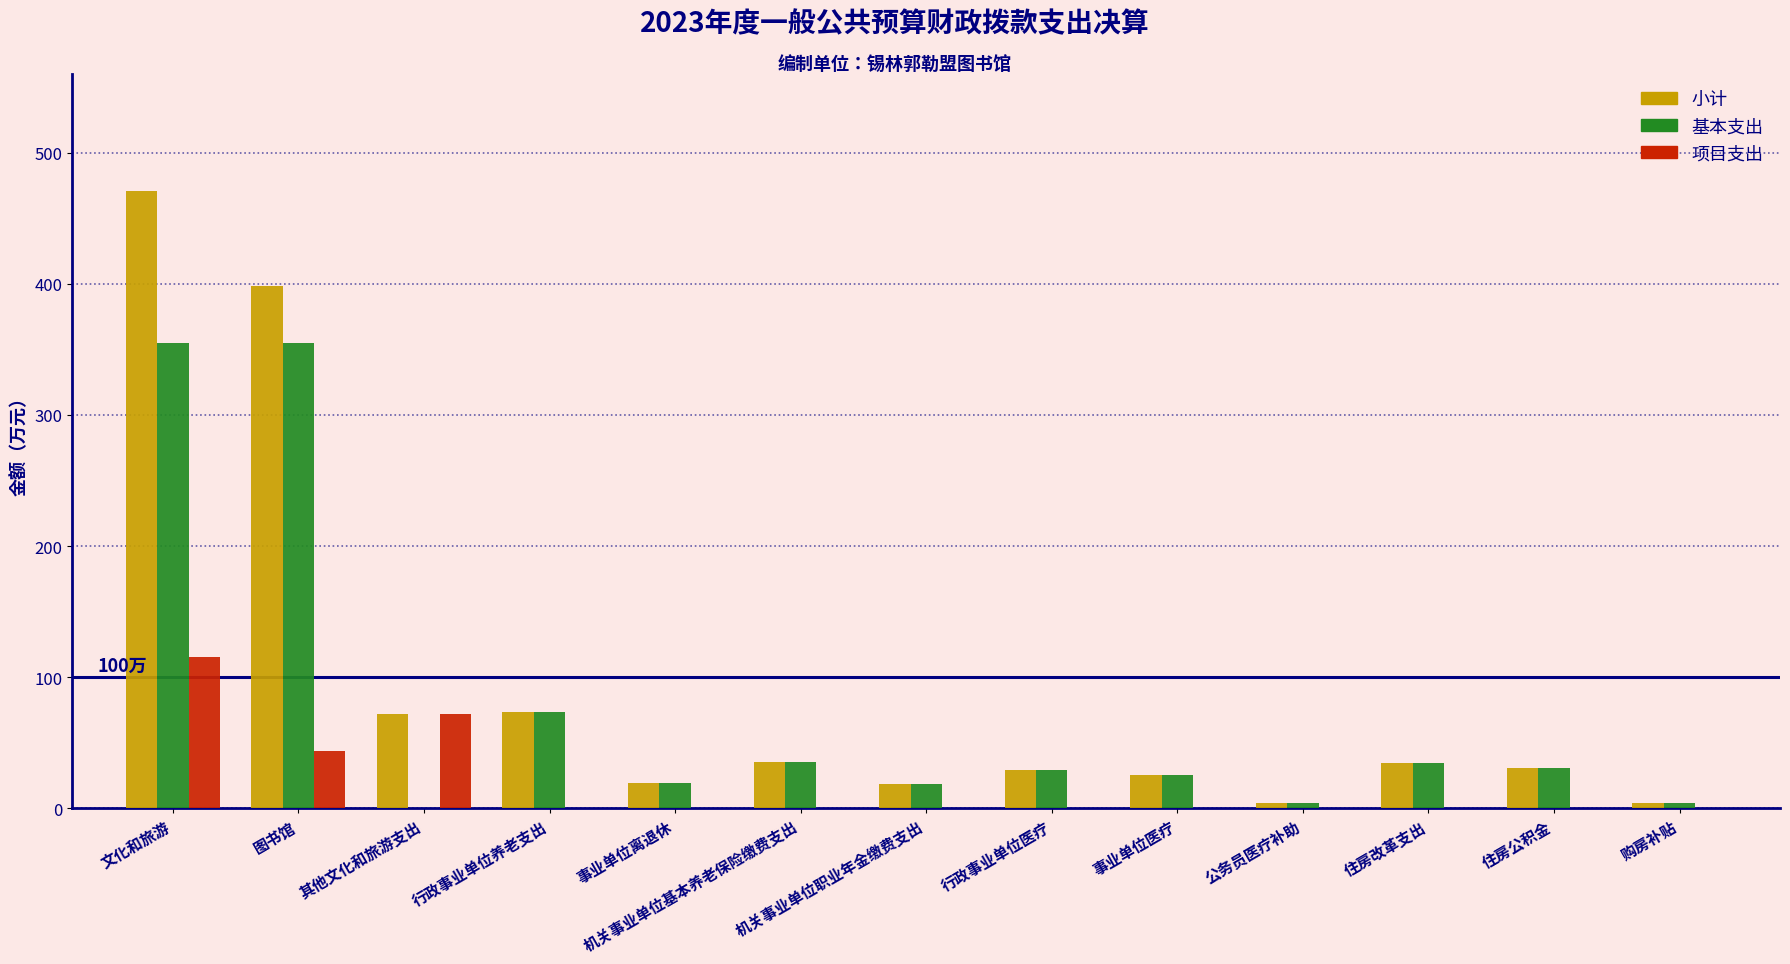

The value of 小计 at 住房改革支出 is 34.8. True or false?

True